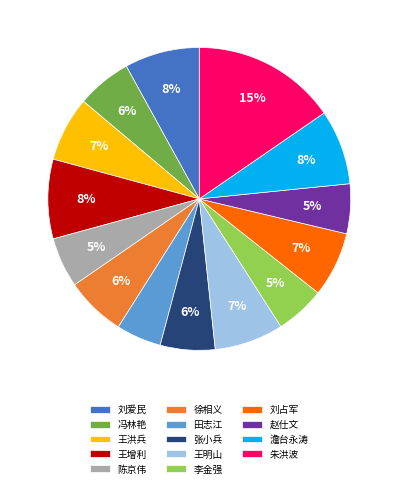

What is the largest slice in the pie chart?

朱洪波